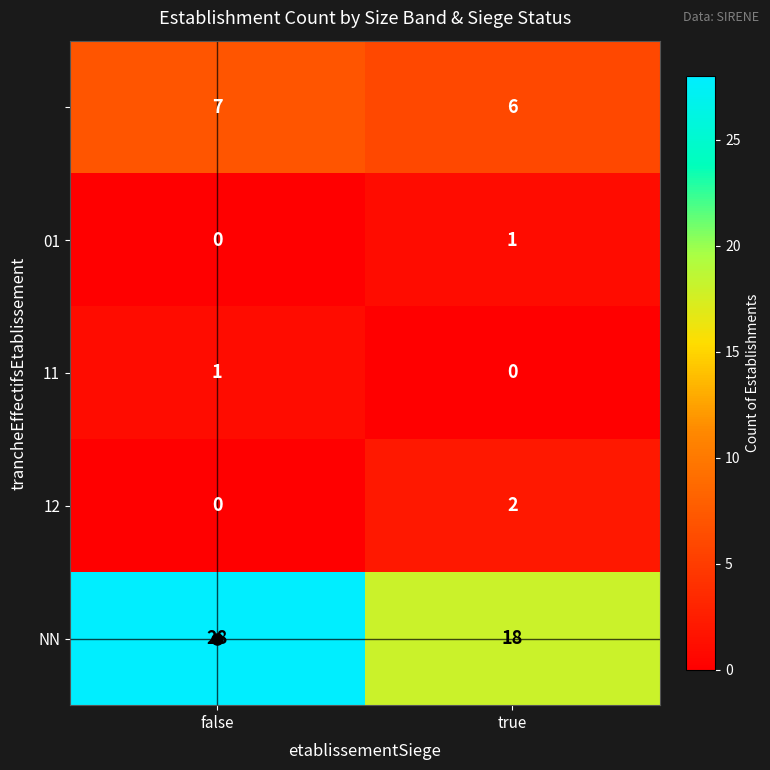

Which category has the highest value across all series?

false